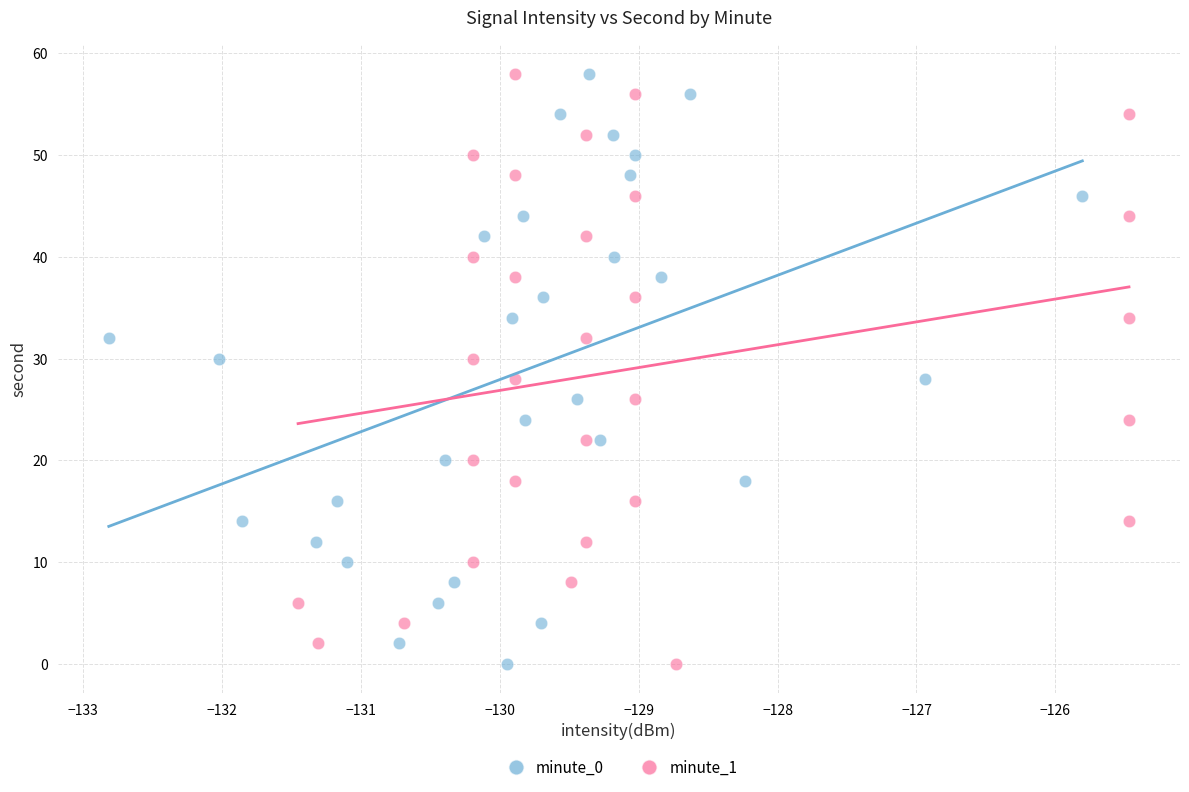

What are all the series names shown in the legend?

minute_0, minute_1